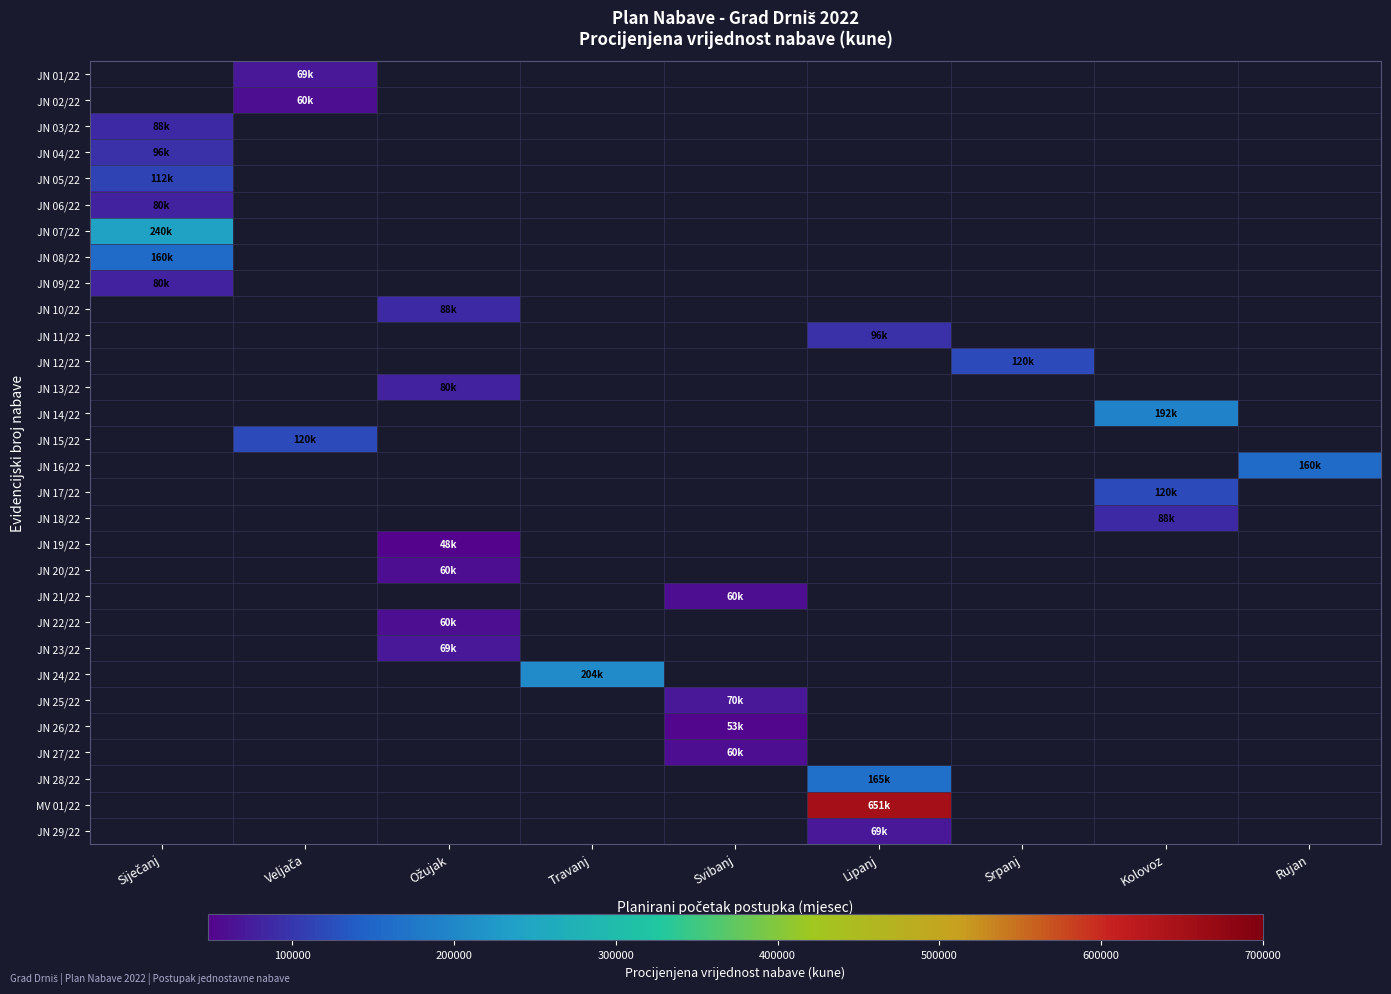

Is the value of JN 20/22 at Rujan greater than the value of JN 26/22 at Ožujak?

No